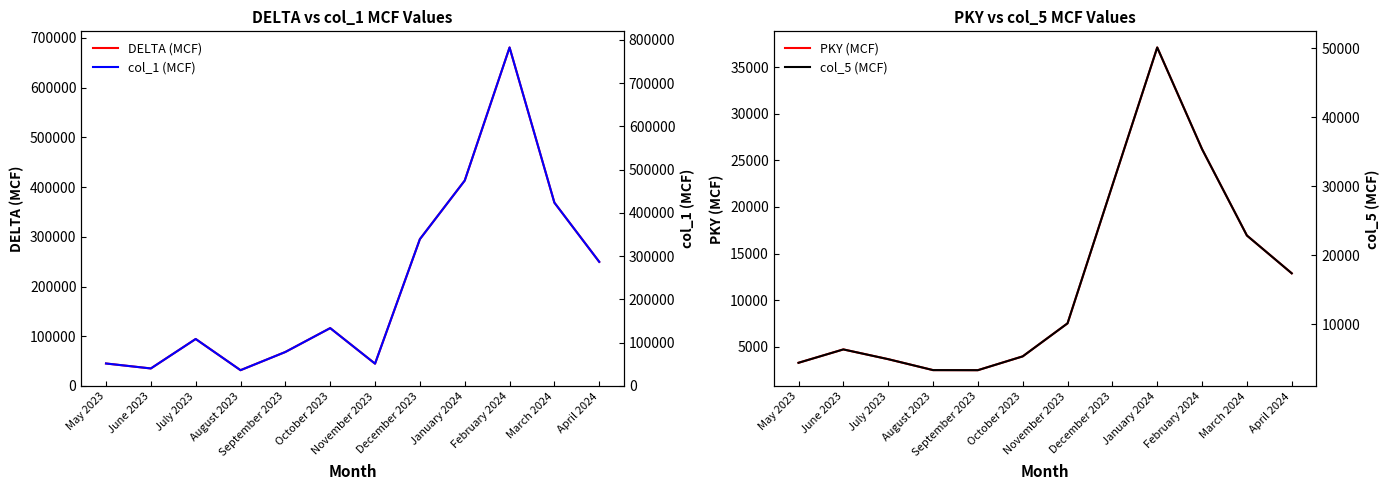

At how many categories does at least one series exceed 46499?

10